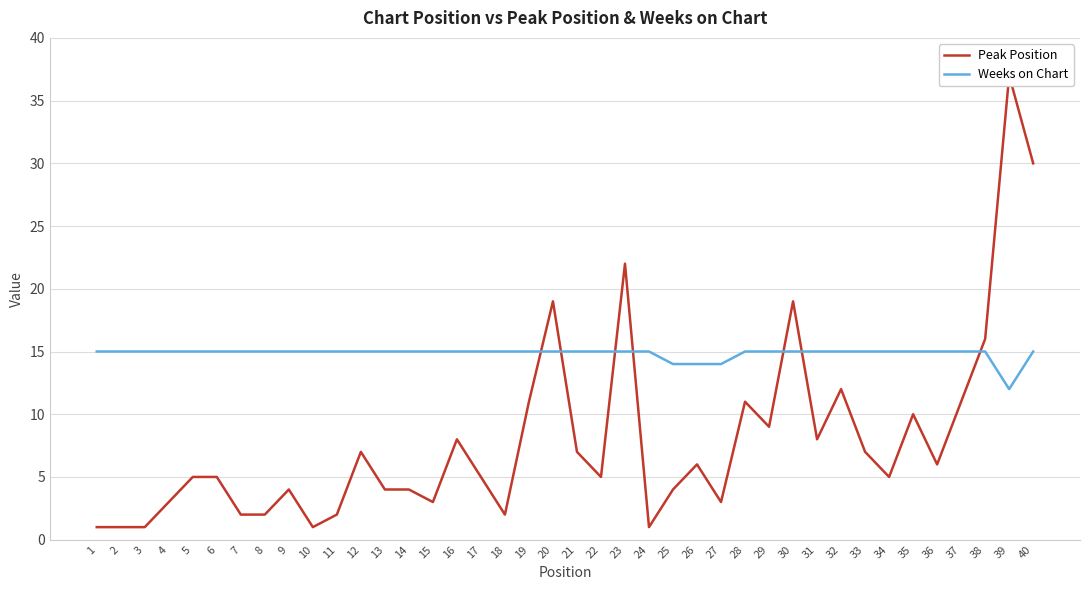

What is the value of the Peak Position point at the 8th from the left?

2